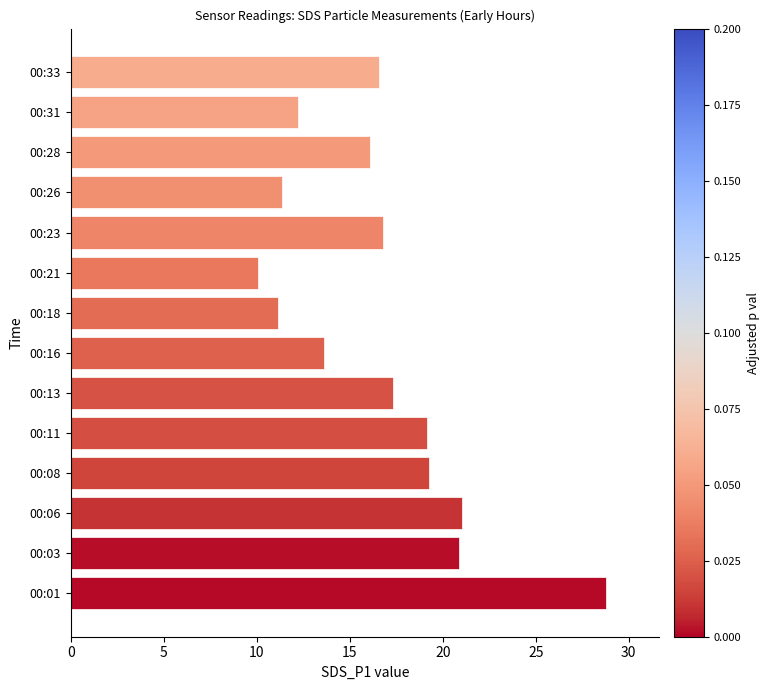

Approximately how many times larger is the value at 00:08 compared to 00:28?

1.2